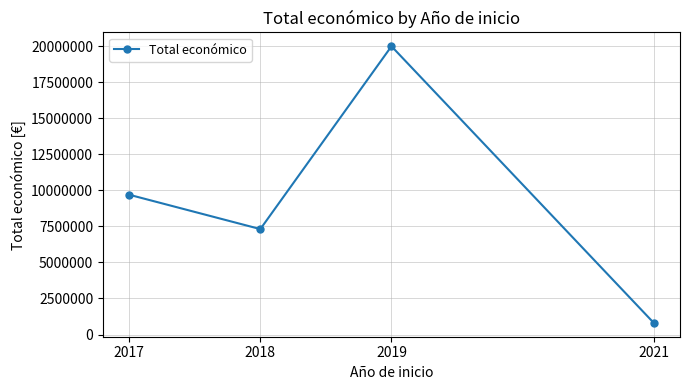

How many lines are shown in the chart?

1